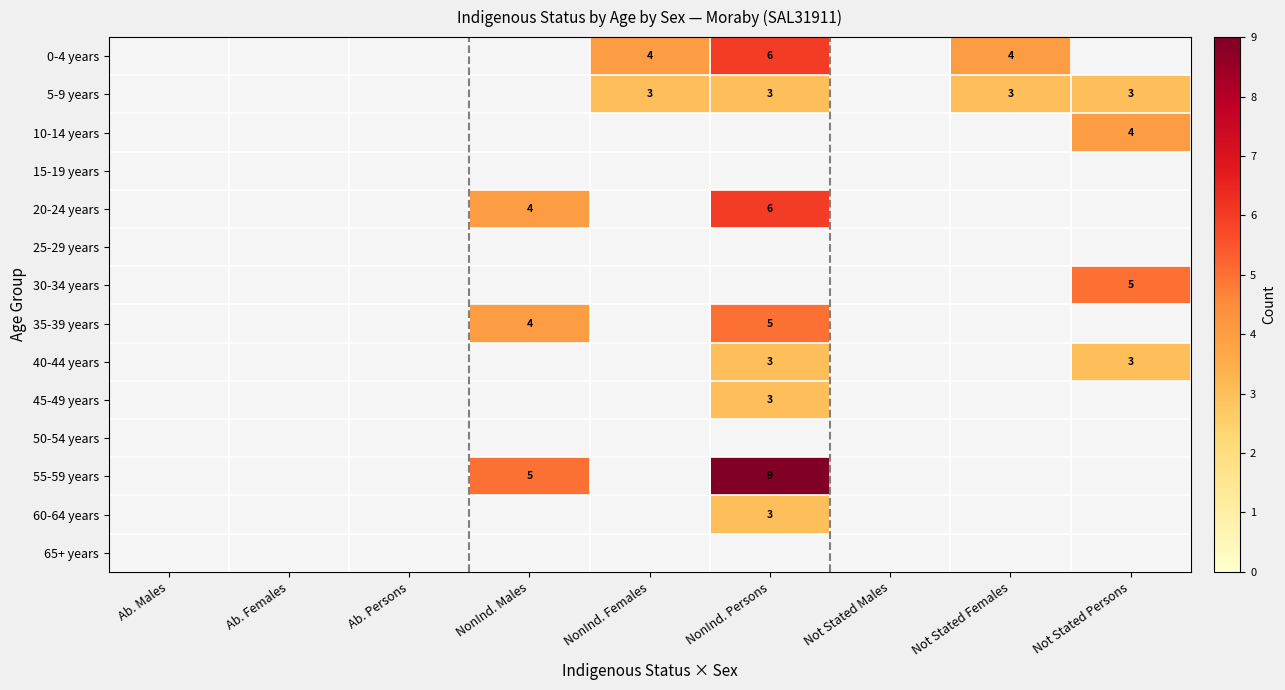

Is it true that 20-24 years equals 4 at NonInd. Males?

True